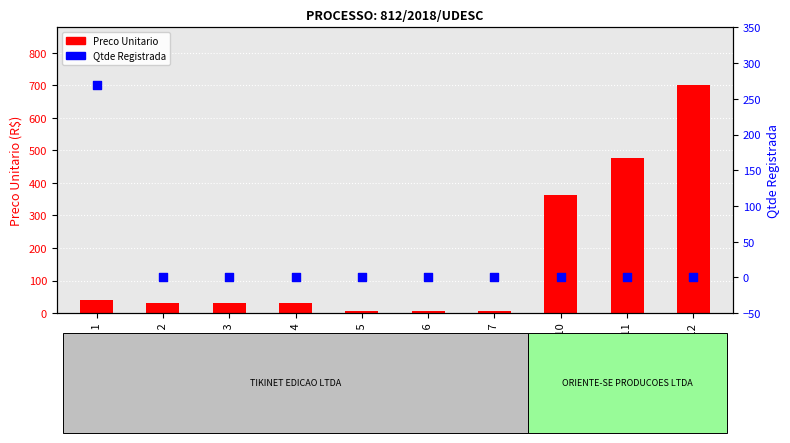

At how many categories does at least one series exceed 605?

1